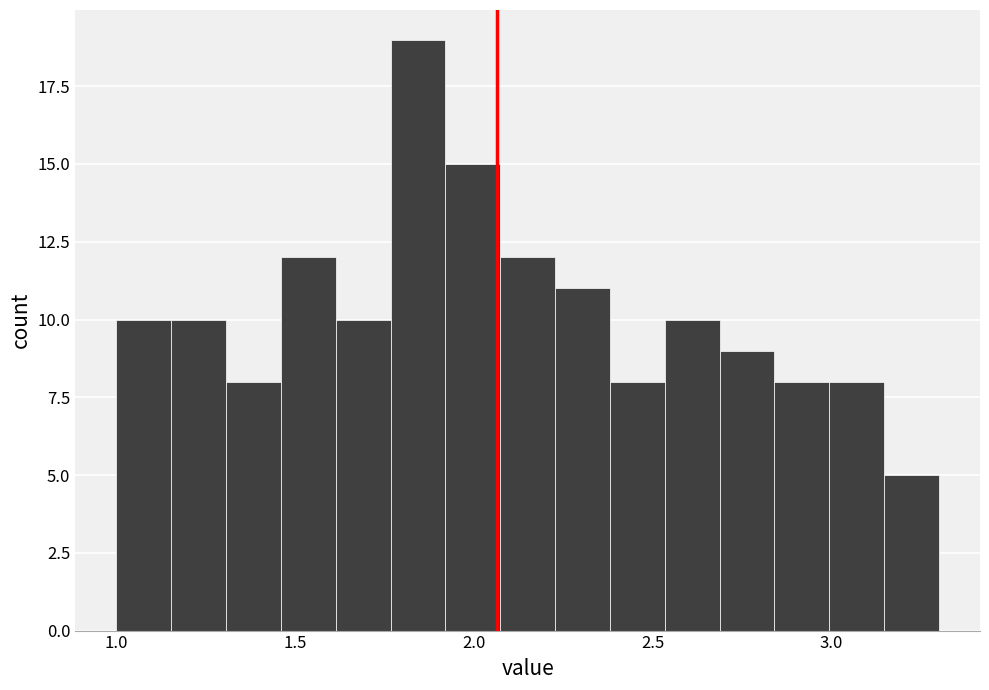

Read against the x-axis, roughly where is the centre of the tallest bar?

1.85